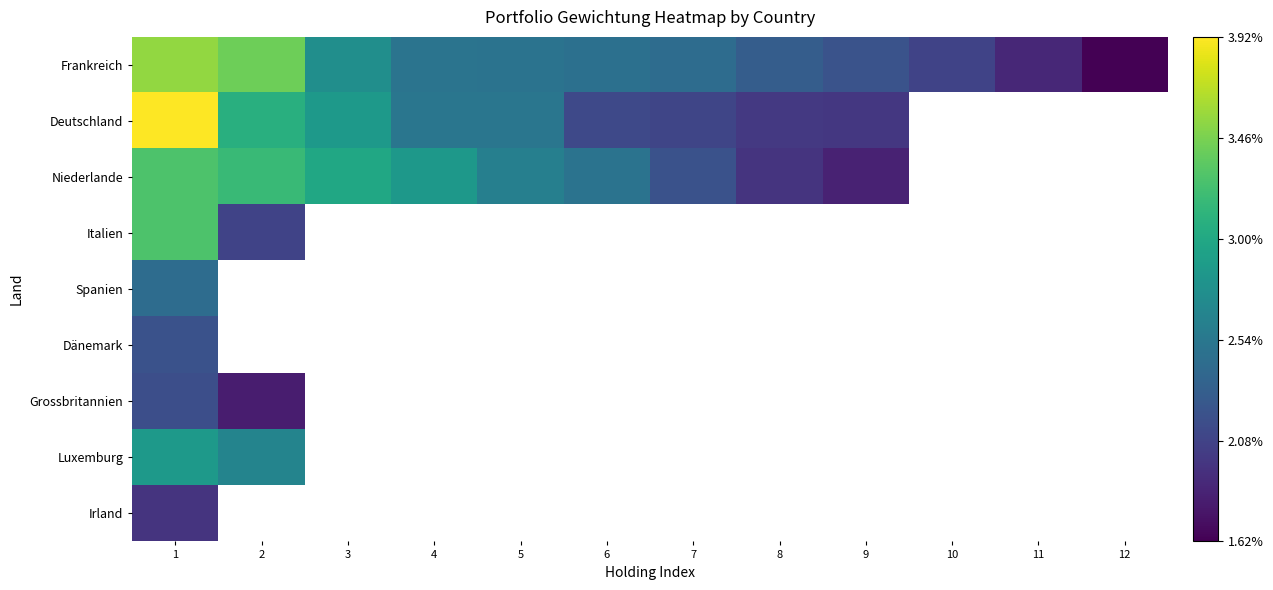

Is it true that Deutschland equals 0.0 at 8?

False